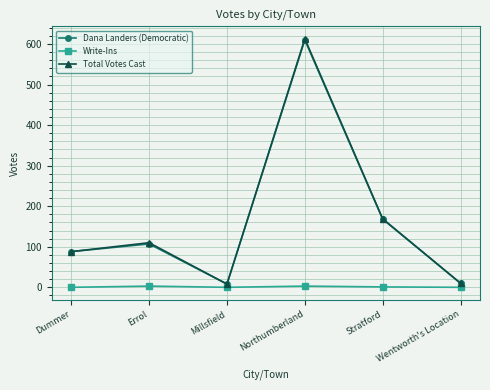

Is the value of Total Votes Cast at Wentworth's Location greater than the value of Dana Landers (Democratic) at Northumberland?

No